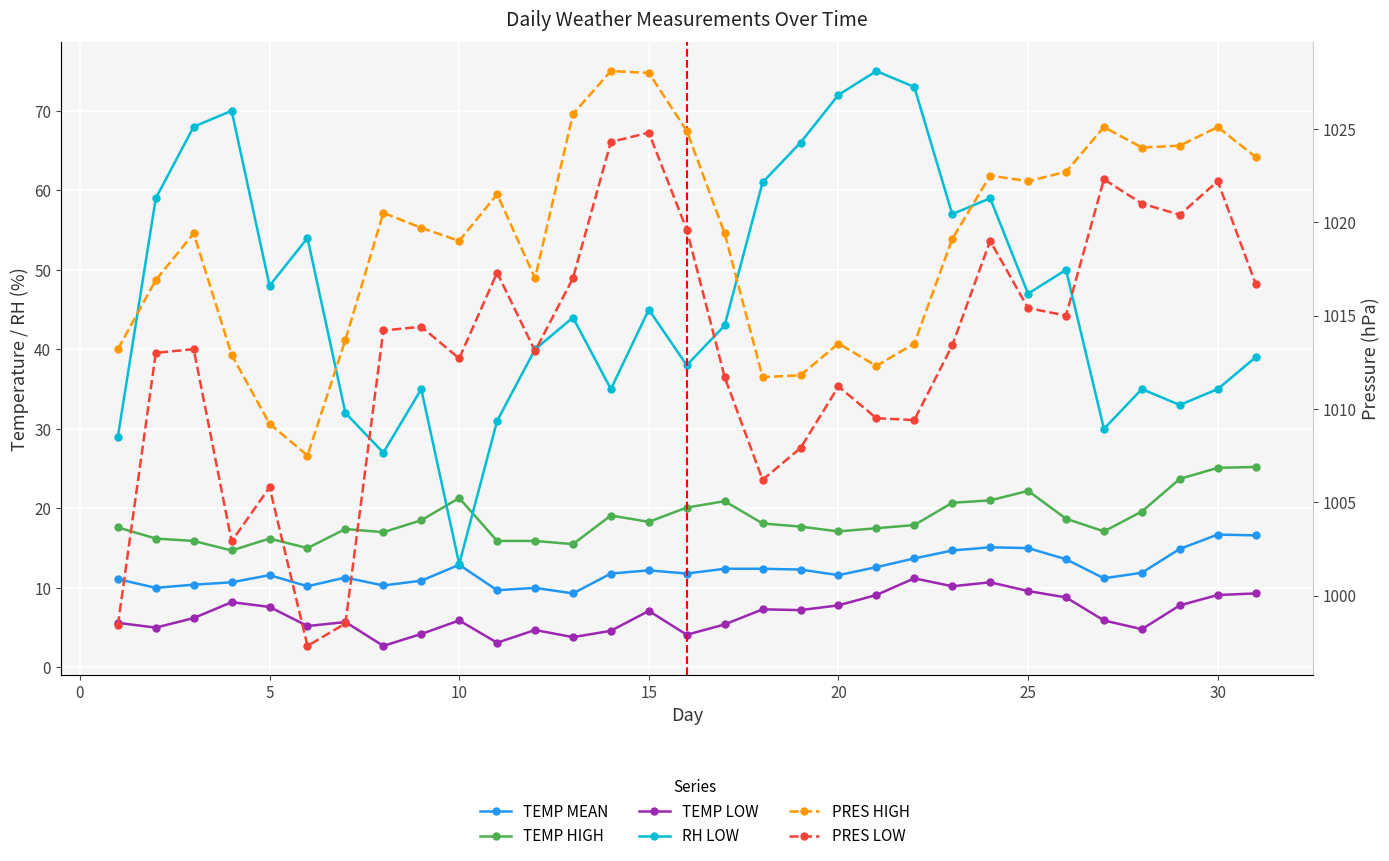

What is the sum of all PRES LOW values?

31407.8